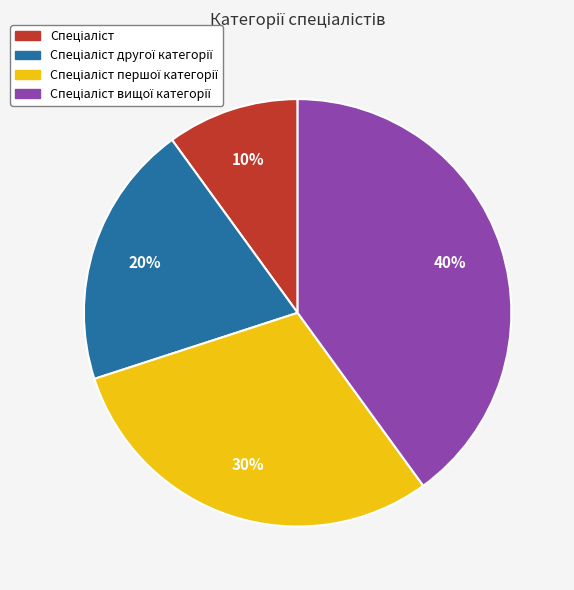

To the nearest percent, what is the difference between the largest and smallest slice percentages?

30%